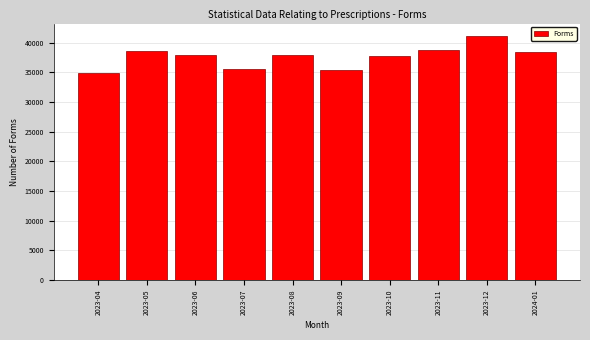

Is it true that the value at 2023-05 is 57520?

False